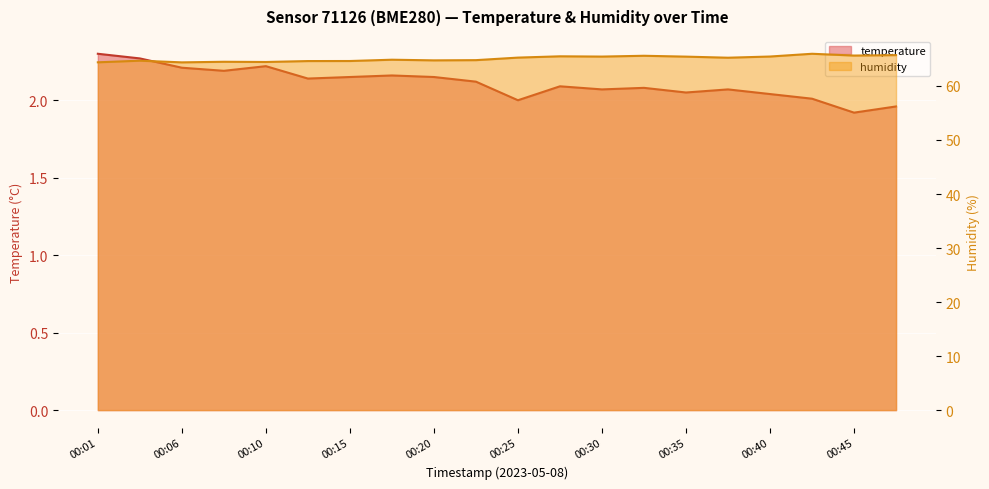

How many categories are shown in the chart?

20